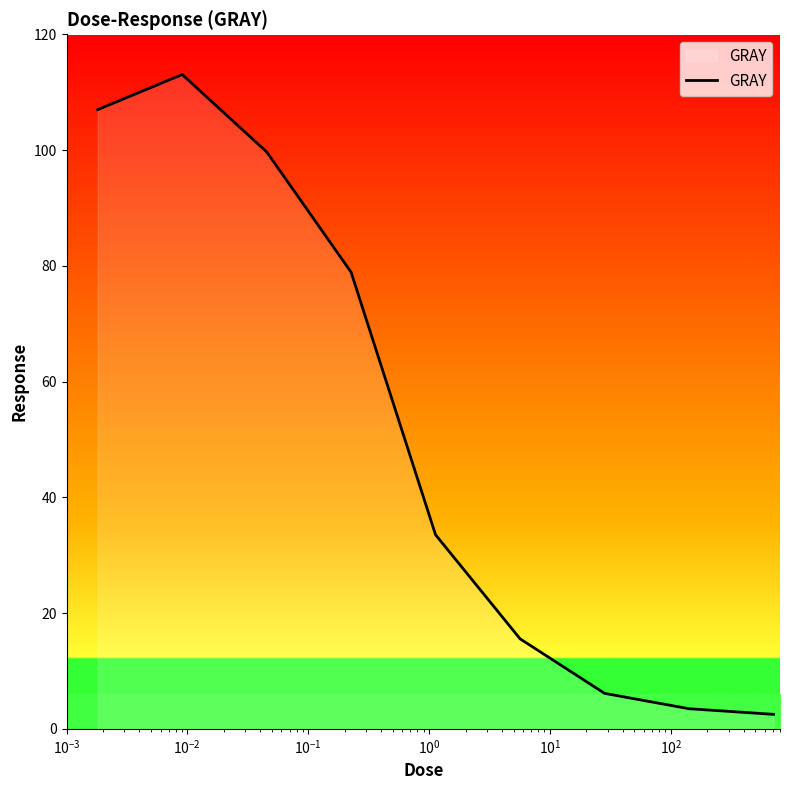

What is the smallest value displayed?

2.5